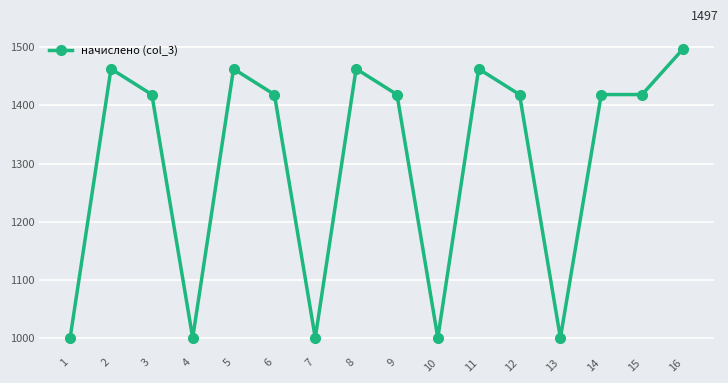

Count the number of values greater than 1418.

11